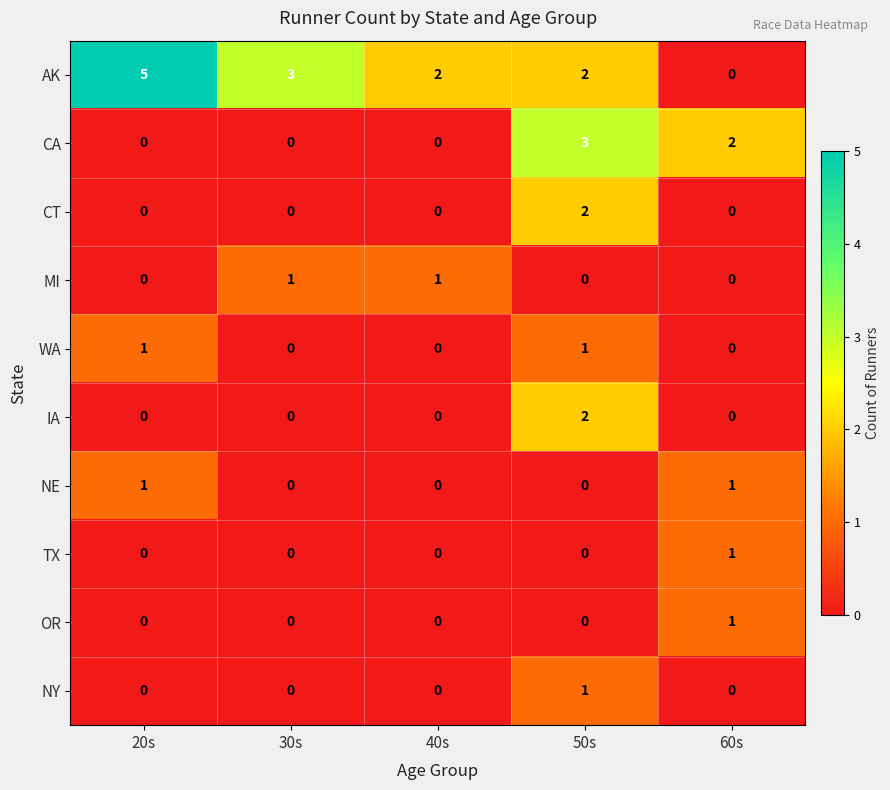

What is the sum of all AK values?

12